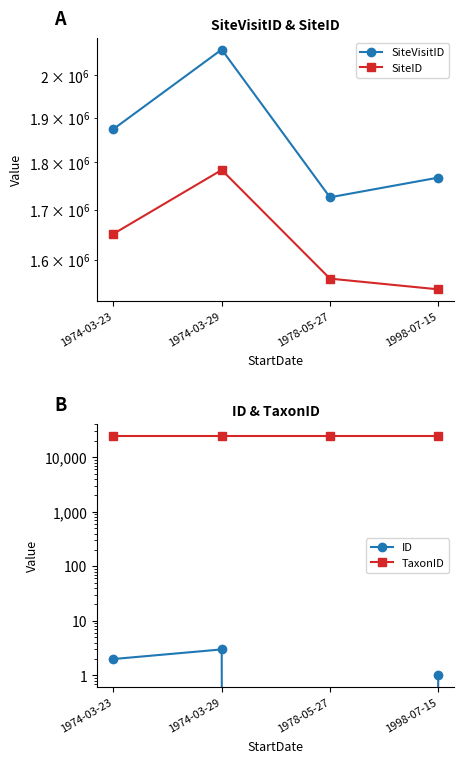

What is the difference between the SiteID values at 1978-05-27 and 1998-07-15?

20140